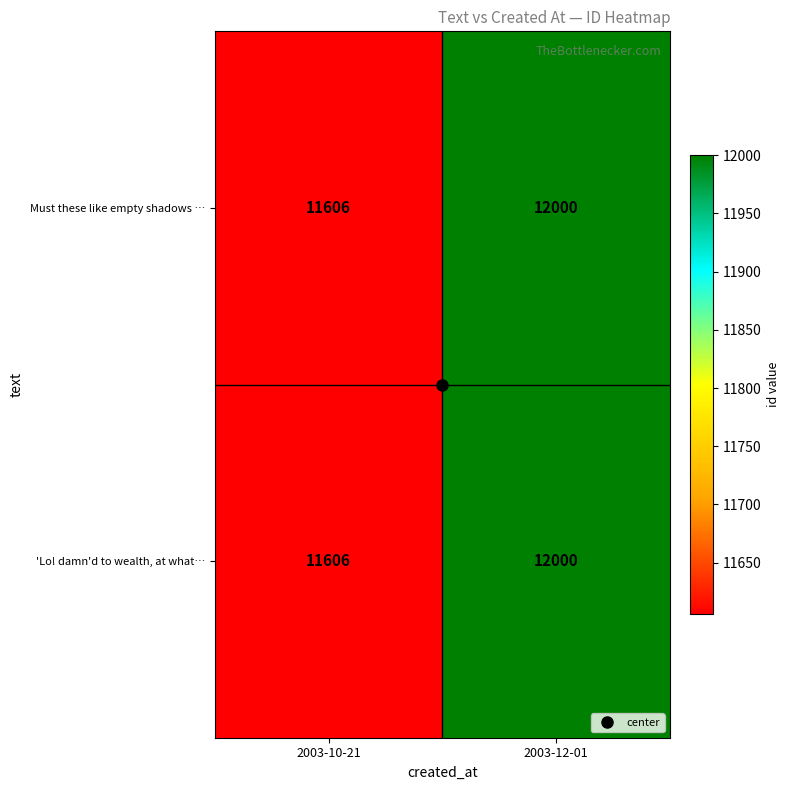

Which label corresponds to the largest value in the chart?

2003-12-01